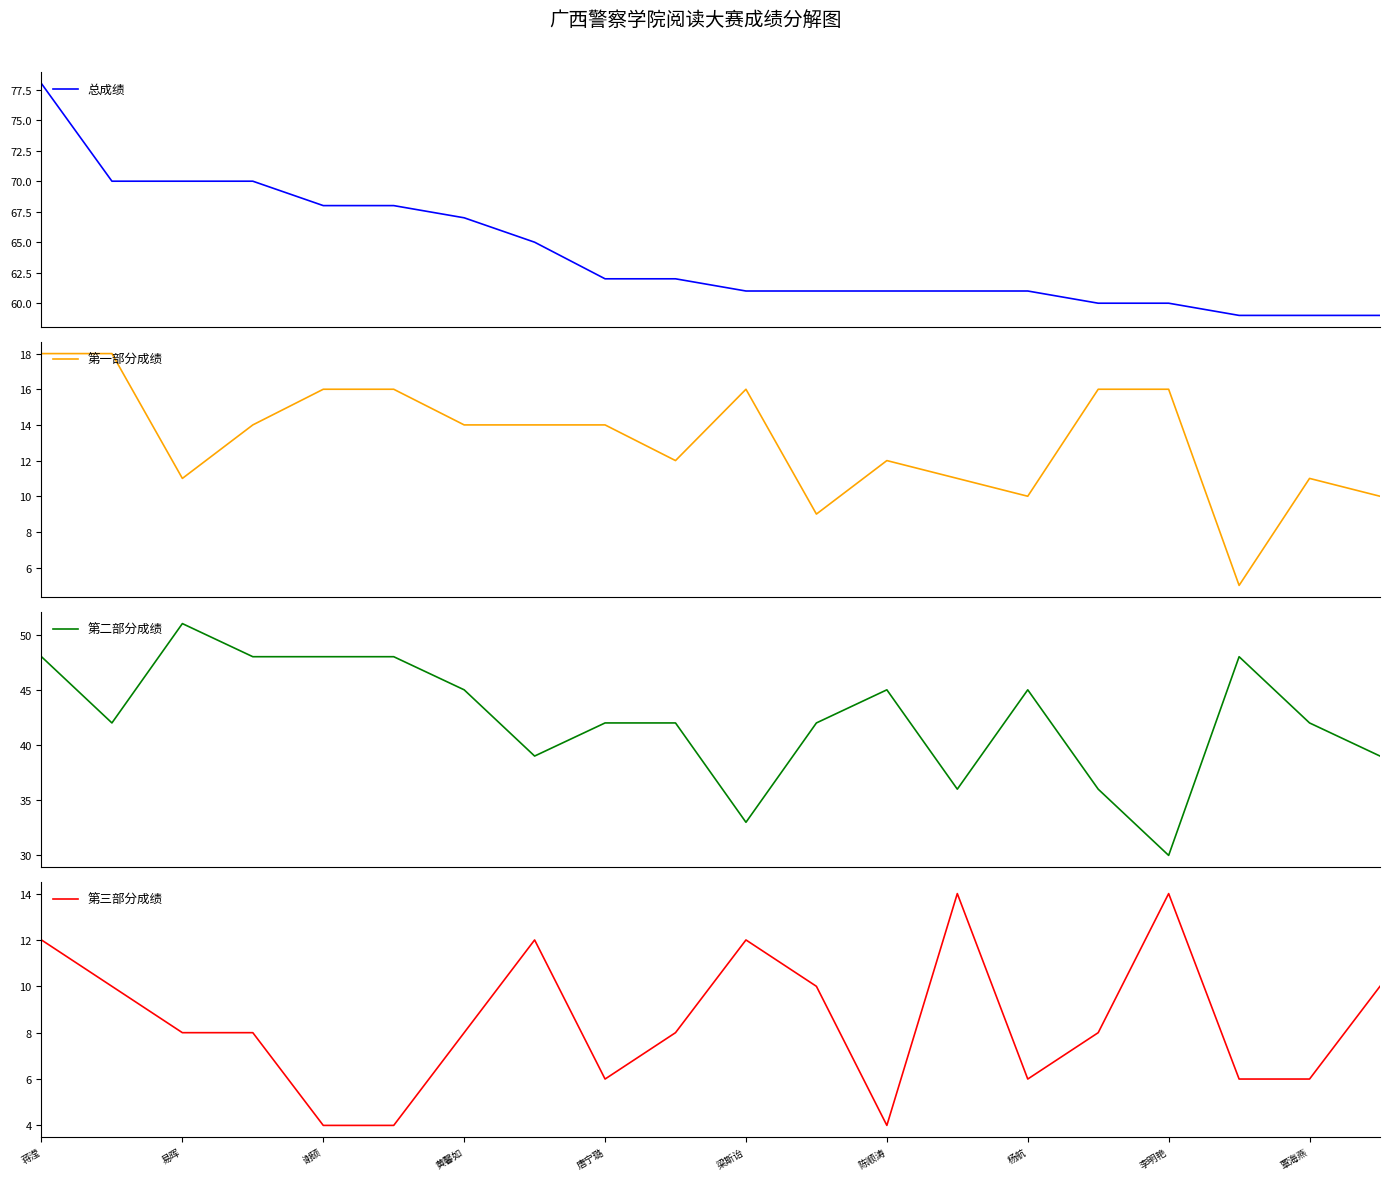

Which series has the largest total across all categories?

总成绩